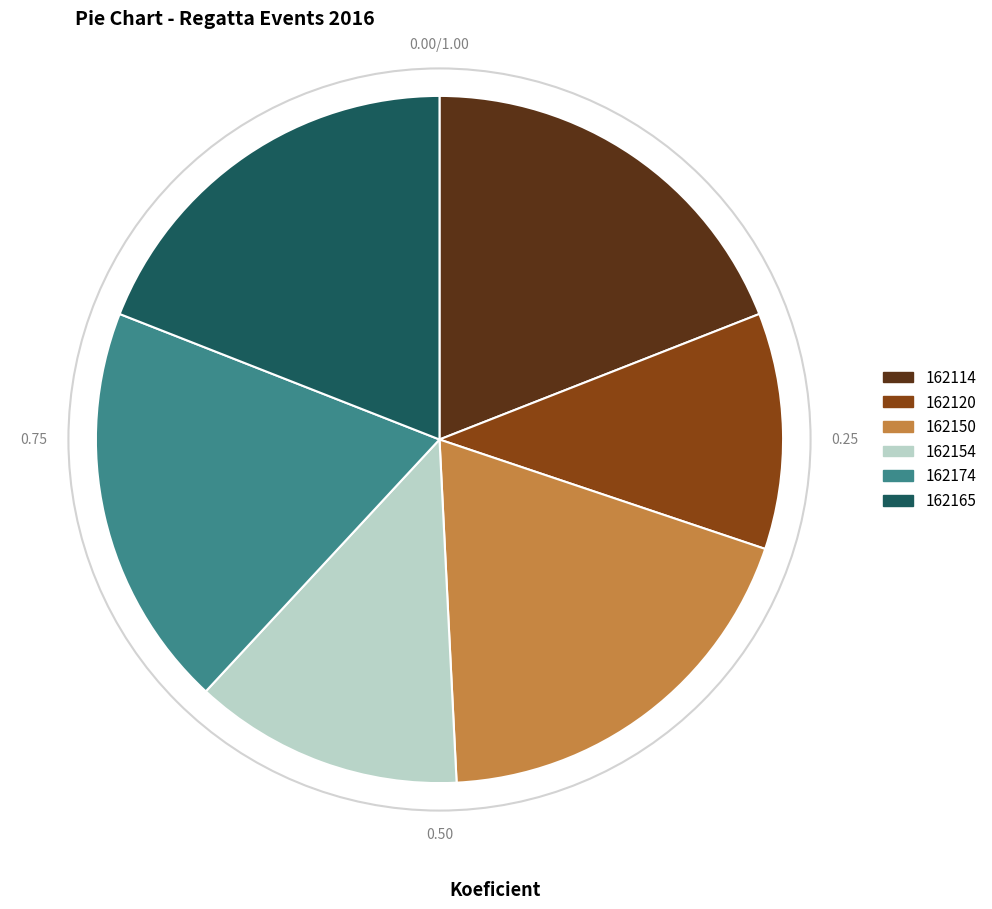

What is the ratio of the value at 162114 to the value at 162154?

1.5